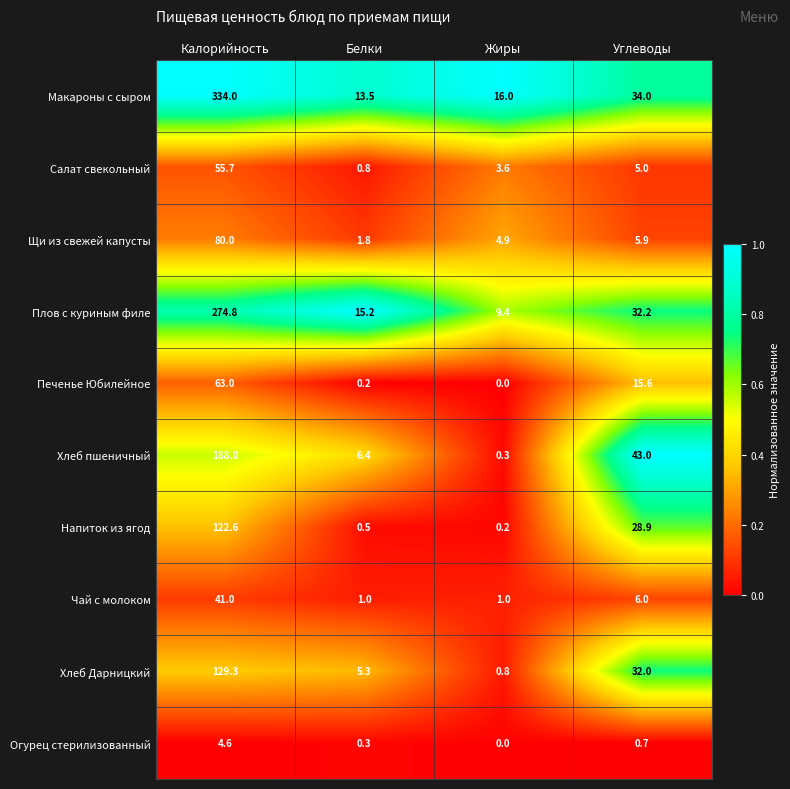

What is the total value across all series at Калорийность?

1293.0